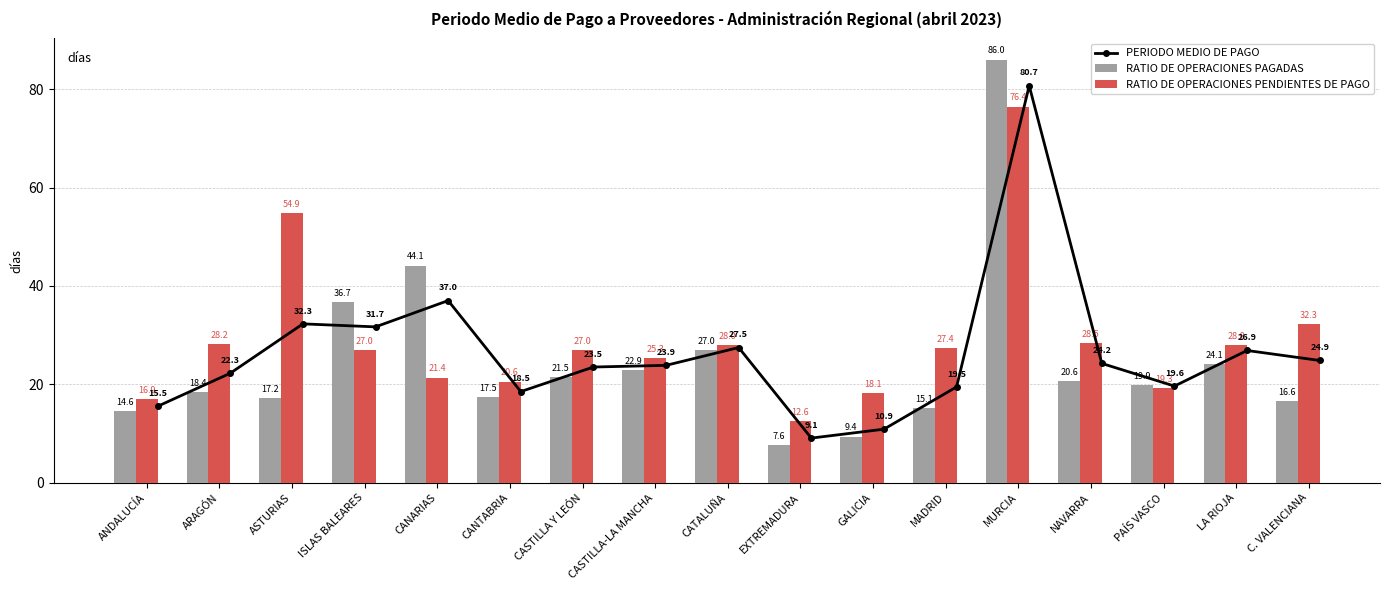

At which label does RATIO DE OPERACIONES PAGADAS reach its minimum?

EXTREMADURA